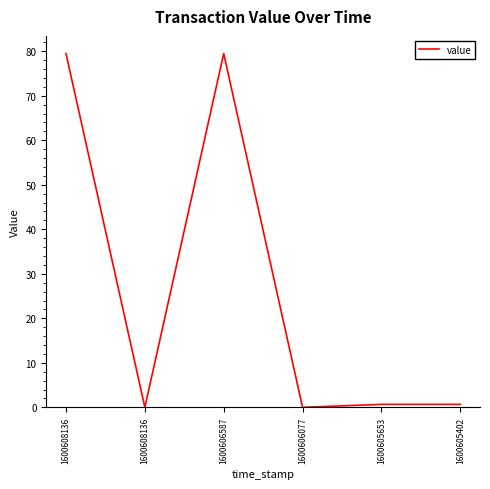

What is the sum of all values?

160.3